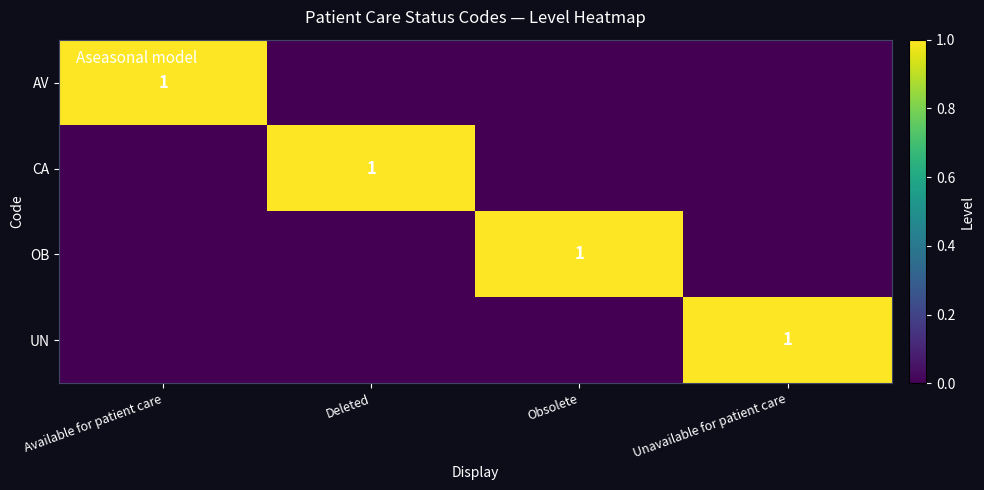

Between Deleted and Available for patient care, which is larger?

Available for patient care